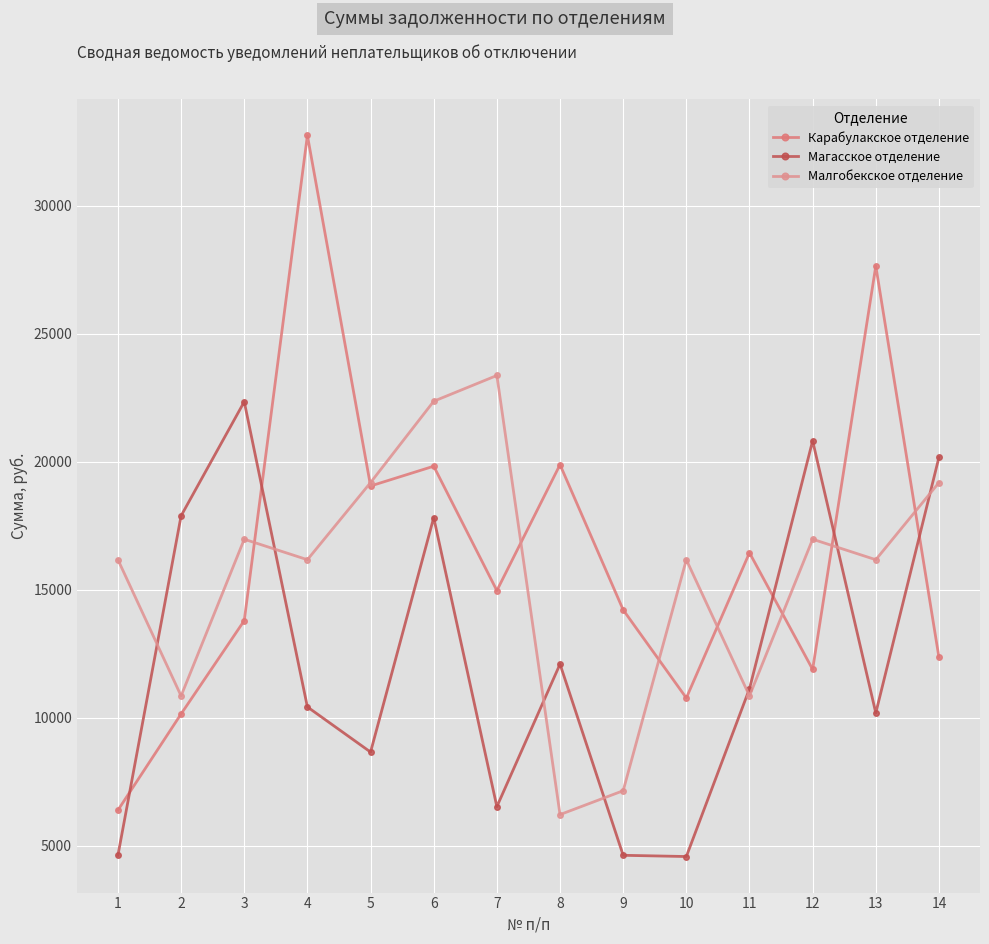

How many distinct data groups are displayed?

3